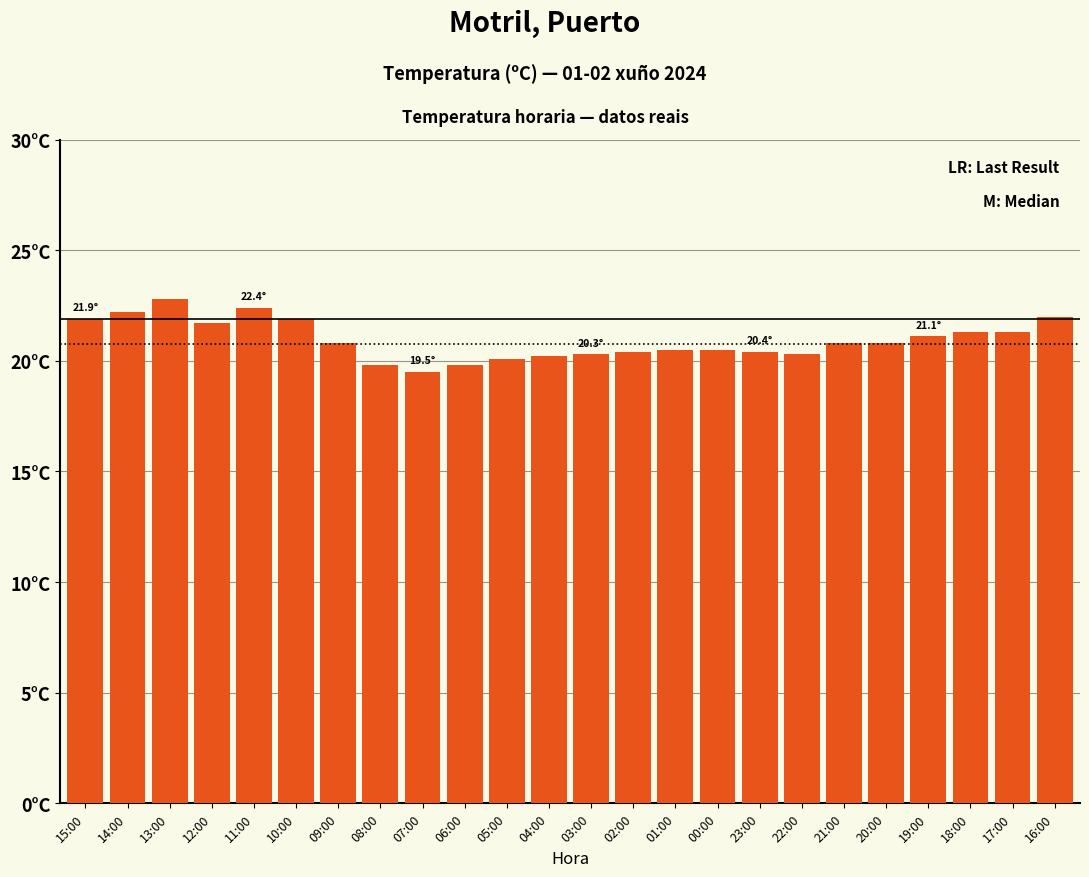

What is the average value?

20.9